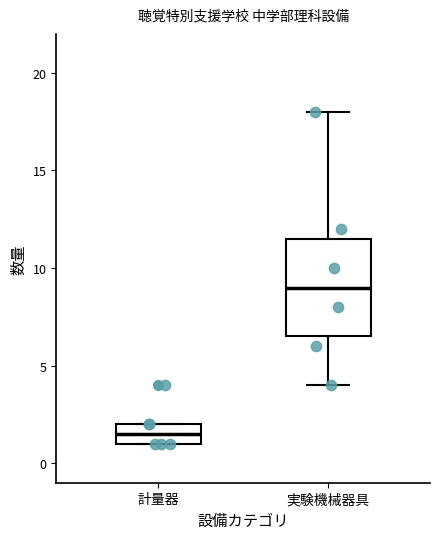

Reading left to right, read every box against the y-axis: the position of its median line, the range the box covers, and the ends of its whiskers. The values are not printed on the chart, so give them approximately, as read against the axis.

計量器: median 1.5, box 1.0 to 2.0, whiskers 1.0 to 2.0
実験機械器具: median 9.0, box 6.5 to 11.5, whiskers 4.0 to 18.0